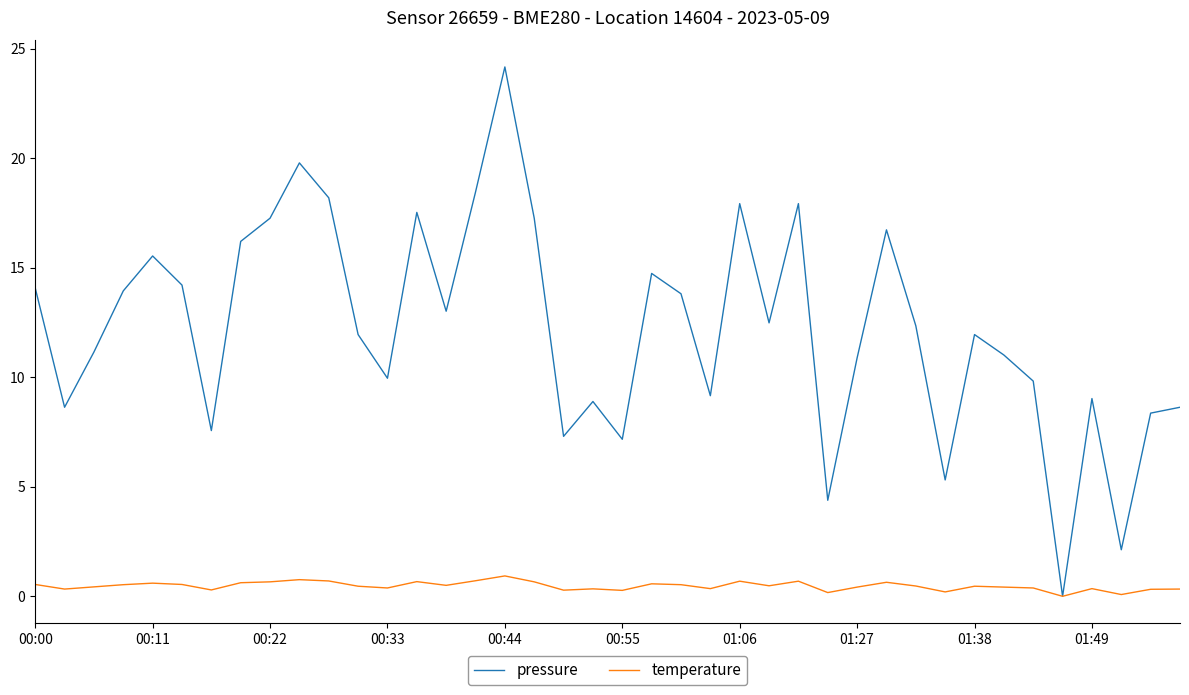

How many lines are shown in the chart?

2